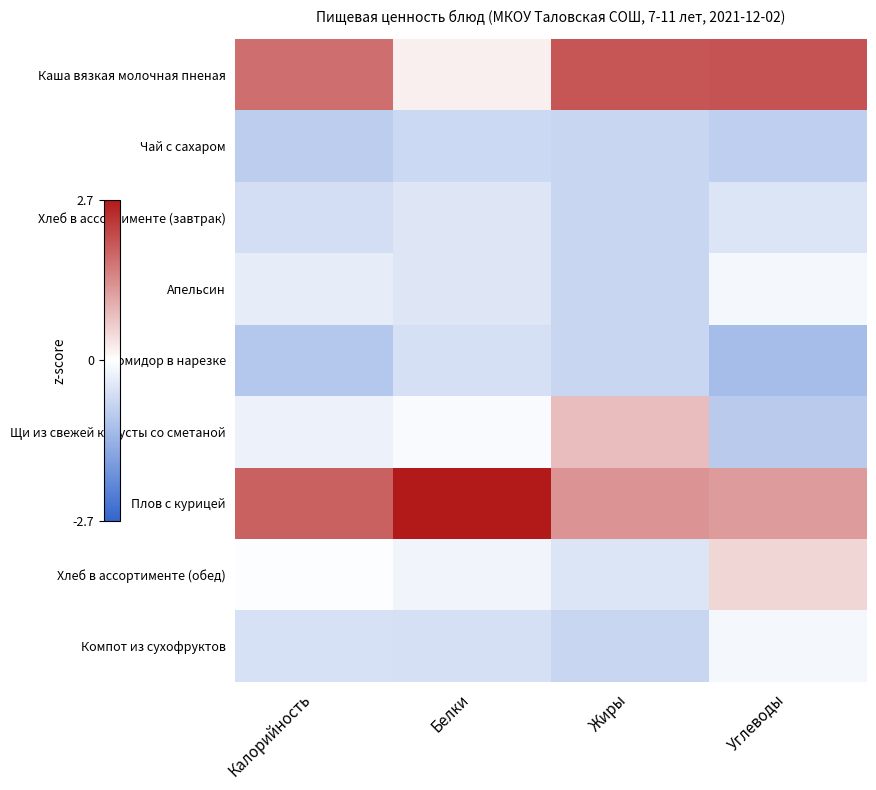

Reading left to right, what are all the values shown in this chart?

Каша вязкая молочная пненая: Калорийность=1.7	Белки=0.2	Жиры=2.0	Углеводы=2.0
Чай с сахаром: Калорийность=-0.9	Белки=-0.7	Жиры=-0.7	Углеводы=-0.9
Хлеб в ассортименте (завтрак): Калорийность=-0.6	Белки=-0.4	Жиры=-0.7	Углеводы=-0.5
Апельсин: Калорийность=-0.3	Белки=-0.4	Жиры=-0.7	Углеводы=-0.1
Помидор в нарезке: Калорийность=-1.0	Белки=-0.6	Жиры=-0.7	Углеводы=-1.2
Щи из свежей капусты со сметаной: Калорийность=-0.2	Белки=-0.1	Жиры=0.8	Углеводы=-0.9
Плов с курицей: Калорийность=1.9	Белки=2.7	Жиры=1.3	Углеводы=1.2
Хлеб в ассортименте (обед): Калорийность=-0.0	Белки=-0.2	Жиры=-0.5	Углеводы=0.5
Компот из сухофруктов: Калорийность=-0.5	Белки=-0.6	Жиры=-0.7	Углеводы=-0.1